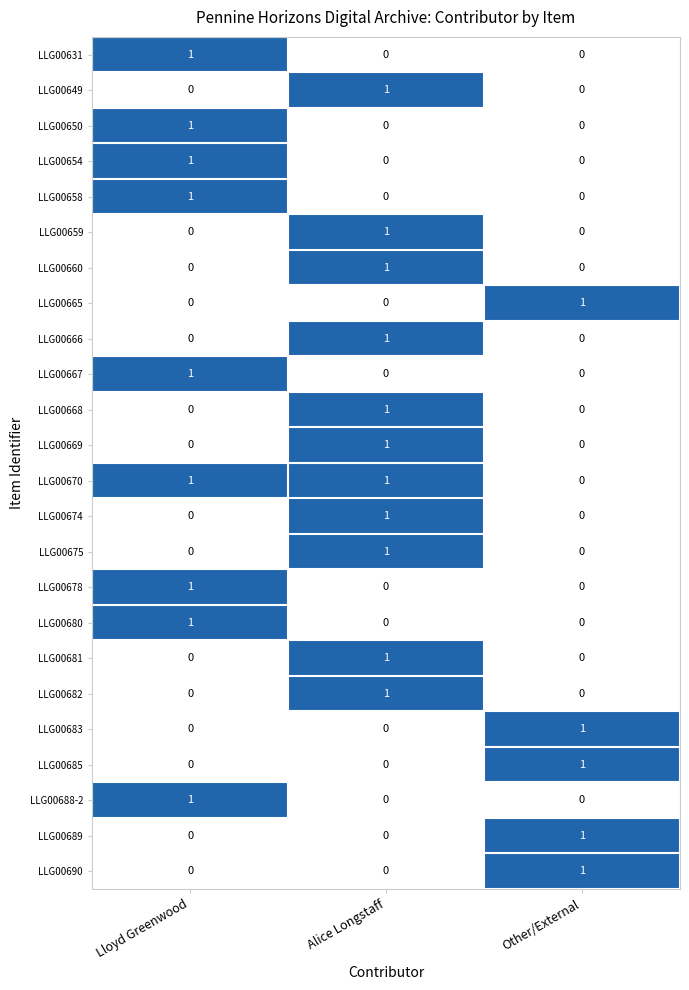

What is the difference between the highest and lowest values at Alice Longstaff?

1